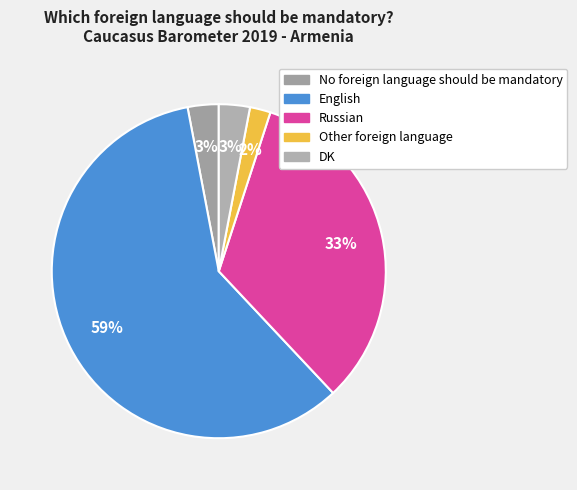

What is the largest slice in the pie chart?

English